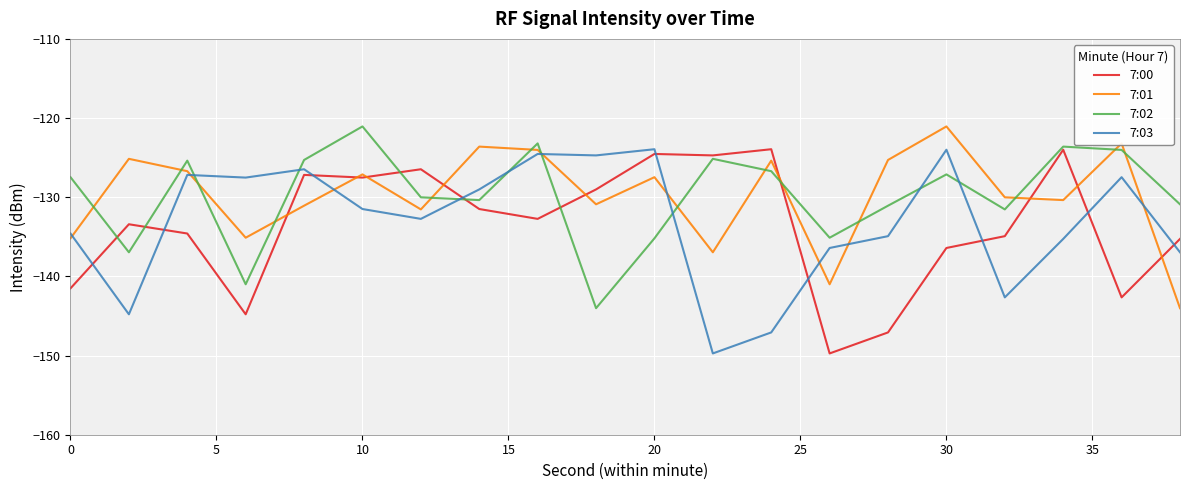

What is the greatest value displayed?

-121.1